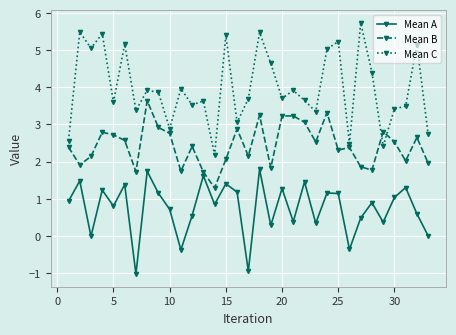

Is this an area chart (filled region under the line)?

No